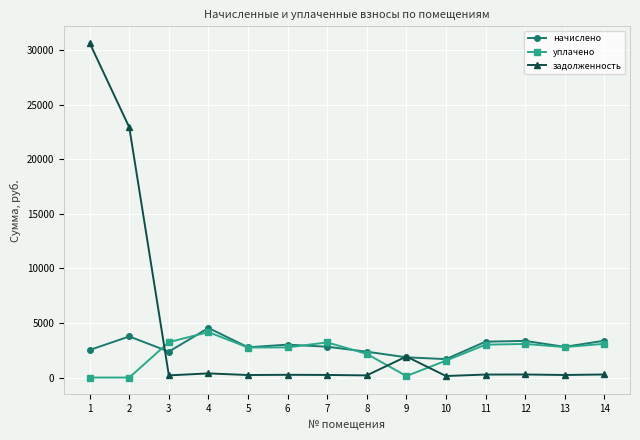

The value of задолженность at 12 is 279.7. True or false?

True